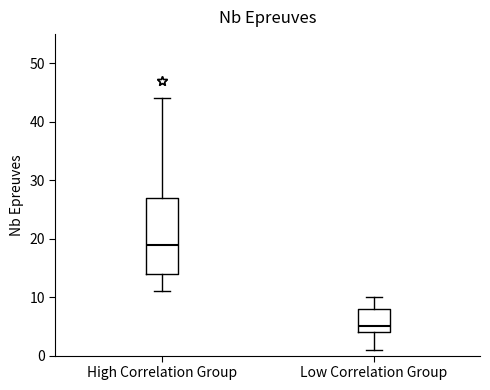

Reading left to right, transcribe this box plot: for each box, give where its median line is, the range the box spans, and where its two whiskers end, as read against the y-axis. The values are not printed on the chart, so give them approximately, as read against the axis.

High Correlation Group: median 19, box 14 to 27, whiskers 11 to 44
Low Correlation Group: median 5, box 4 to 8, whiskers 1 to 10